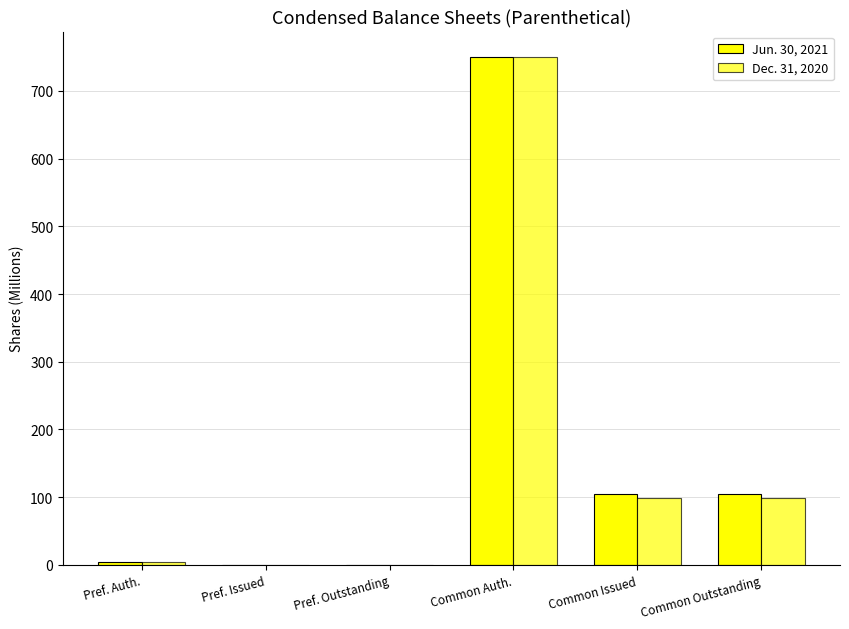

How many values in the Jun. 30, 2021 series exceed 104?

3